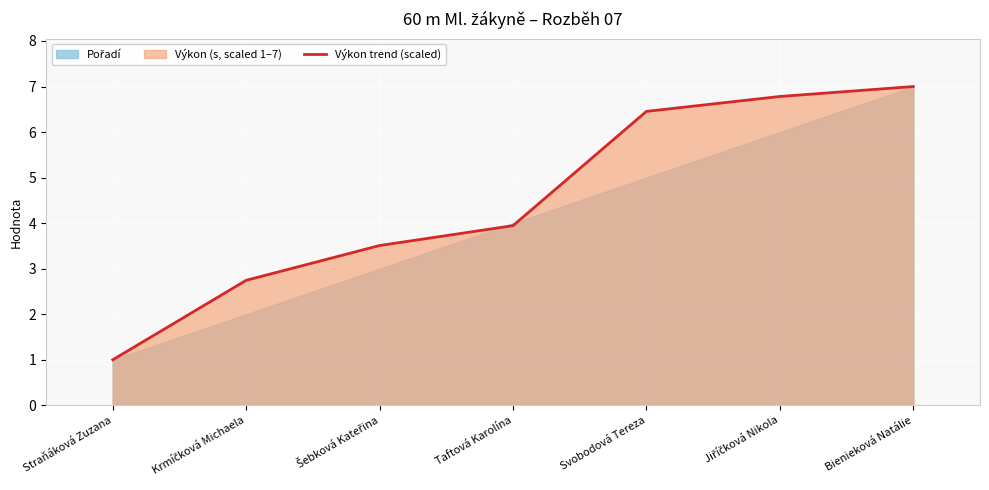

What value does the data have at Šebková Kateřina?

3.5